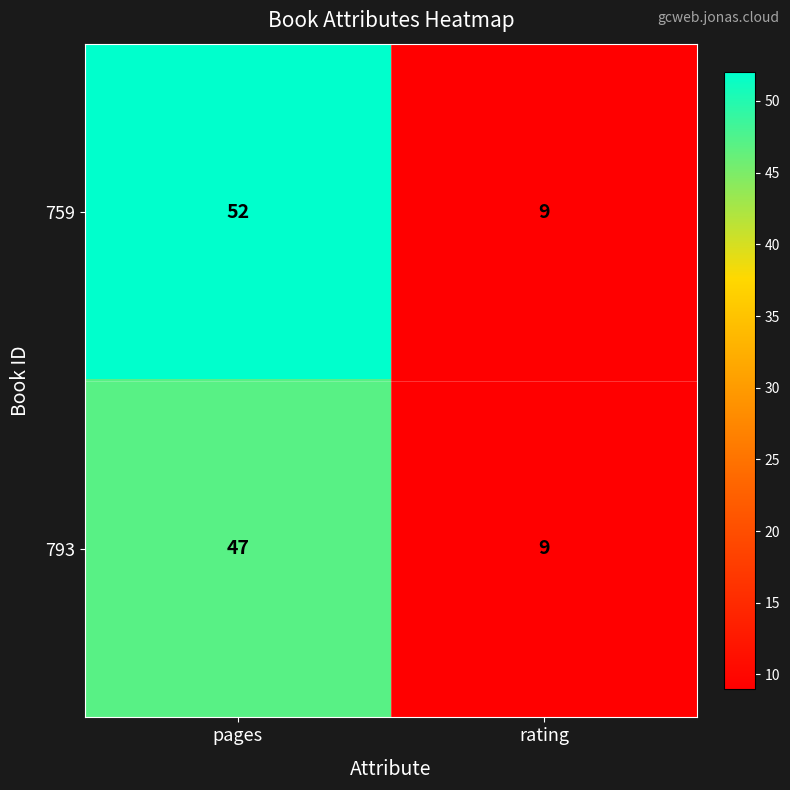

Which series has the widest spread of values?

759